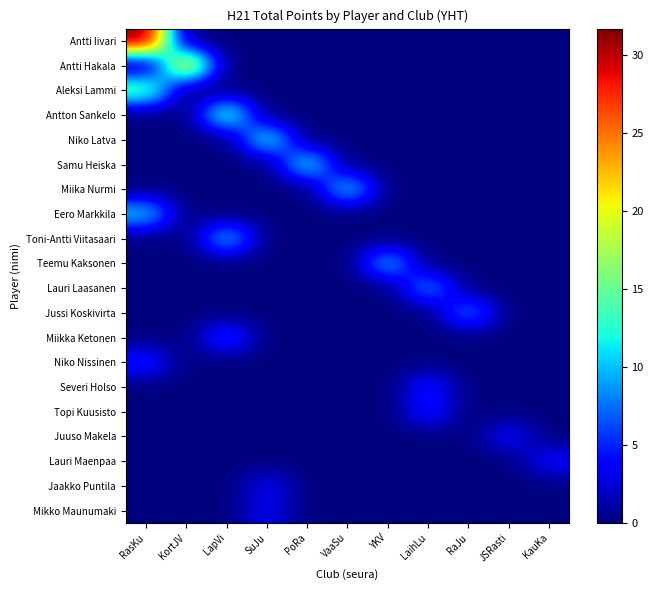

Reading right to left, transcribe all the data shown in this chart.

Antti Iivari: KauKa=0.0	JSRasti=0.0	RaJu=0.0	LaihLu=0.0	YKV=0.0	VaaSu=0.0	PoRa=0.0	SuJu=0.0	LapVi=0.0	KortJV=0.0	RasKu=31.7
Antti Hakala: KauKa=0.0	JSRasti=0.0	RaJu=0.0	LaihLu=0.0	YKV=0.0	VaaSu=0.0	PoRa=0.0	SuJu=0.0	LapVi=0.0	KortJV=22.3	RasKu=0.0
Aleksi Lammi: KauKa=0.0	JSRasti=0.0	RaJu=0.0	LaihLu=0.0	YKV=0.0	VaaSu=0.0	PoRa=0.0	SuJu=0.0	LapVi=0.0	KortJV=0.0	RasKu=15.3
Antton Sankelo: KauKa=0.0	JSRasti=0.0	RaJu=0.0	LaihLu=0.0	YKV=0.0	VaaSu=0.0	PoRa=0.0	SuJu=0.0	LapVi=14.0	KortJV=0.0	RasKu=0.0
Niko Latva: KauKa=0.0	JSRasti=0.0	RaJu=0.0	LaihLu=0.0	YKV=0.0	VaaSu=0.0	PoRa=0.0	SuJu=12.3	LapVi=0.0	KortJV=0.0	RasKu=0.0
Samu Heiska: KauKa=0.0	JSRasti=0.0	RaJu=0.0	LaihLu=0.0	YKV=0.0	VaaSu=0.0	PoRa=12.0	SuJu=0.0	LapVi=0.0	KortJV=0.0	RasKu=0.0
Miika Nurmi: KauKa=0.0	JSRasti=0.0	RaJu=0.0	LaihLu=0.0	YKV=0.0	VaaSu=11.0	PoRa=0.0	SuJu=0.0	LapVi=0.0	KortJV=0.0	RasKu=0.0
Eero Markkila: KauKa=0.0	JSRasti=0.0	RaJu=0.0	LaihLu=0.0	YKV=0.0	VaaSu=0.0	PoRa=0.0	SuJu=0.0	LapVi=0.0	KortJV=0.0	RasKu=10.7
Toni-Antti Viitasaari: KauKa=0.0	JSRasti=0.0	RaJu=0.0	LaihLu=0.0	YKV=0.0	VaaSu=0.0	PoRa=0.0	SuJu=0.0	LapVi=10.3	KortJV=0.0	RasKu=0.0
Teemu Kaksonen: KauKa=0.0	JSRasti=0.0	RaJu=0.0	LaihLu=0.0	YKV=10.0	VaaSu=0.0	PoRa=0.0	SuJu=0.0	LapVi=0.0	KortJV=0.0	RasKu=0.0
Lauri Laasanen: KauKa=0.0	JSRasti=0.0	RaJu=0.0	LaihLu=8.7	YKV=0.0	VaaSu=0.0	PoRa=0.0	SuJu=0.0	LapVi=0.0	KortJV=0.0	RasKu=0.0
Jussi Koskivirta: KauKa=0.0	JSRasti=0.0	RaJu=8.0	LaihLu=0.0	YKV=0.0	VaaSu=0.0	PoRa=0.0	SuJu=0.0	LapVi=0.0	KortJV=0.0	RasKu=0.0
Miikka Ketonen: KauKa=0.0	JSRasti=0.0	RaJu=0.0	LaihLu=0.0	YKV=0.0	VaaSu=0.0	PoRa=0.0	SuJu=0.0	LapVi=6.0	KortJV=0.0	RasKu=0.0
Niko Nissinen: KauKa=0.0	JSRasti=0.0	RaJu=0.0	LaihLu=0.0	YKV=0.0	VaaSu=0.0	PoRa=0.0	SuJu=0.0	LapVi=0.0	KortJV=0.0	RasKu=5.0
Severi Holso: KauKa=0.0	JSRasti=0.0	RaJu=0.0	LaihLu=4.7	YKV=0.0	VaaSu=0.0	PoRa=0.0	SuJu=0.0	LapVi=0.0	KortJV=0.0	RasKu=0.0
Topi Kuusisto: KauKa=0.0	JSRasti=0.0	RaJu=0.0	LaihLu=4.7	YKV=0.0	VaaSu=0.0	PoRa=0.0	SuJu=0.0	LapVi=0.0	KortJV=0.0	RasKu=0.0
Juuso Makela: KauKa=0.0	JSRasti=4.0	RaJu=0.0	LaihLu=0.0	YKV=0.0	VaaSu=0.0	PoRa=0.0	SuJu=0.0	LapVi=0.0	KortJV=0.0	RasKu=0.0
Lauri Maenpaa: KauKa=4.0	JSRasti=0.0	RaJu=0.0	LaihLu=0.0	YKV=0.0	VaaSu=0.0	PoRa=0.0	SuJu=0.0	LapVi=0.0	KortJV=0.0	RasKu=0.0
Jaakko Puntila: KauKa=0.0	JSRasti=0.0	RaJu=0.0	LaihLu=0.0	YKV=0.0	VaaSu=0.0	PoRa=0.0	SuJu=3.3	LapVi=0.0	KortJV=0.0	RasKu=0.0
Mikko Maunumaki: KauKa=0.0	JSRasti=0.0	RaJu=0.0	LaihLu=0.0	YKV=0.0	VaaSu=0.0	PoRa=0.0	SuJu=3.3	LapVi=0.0	KortJV=0.0	RasKu=0.0